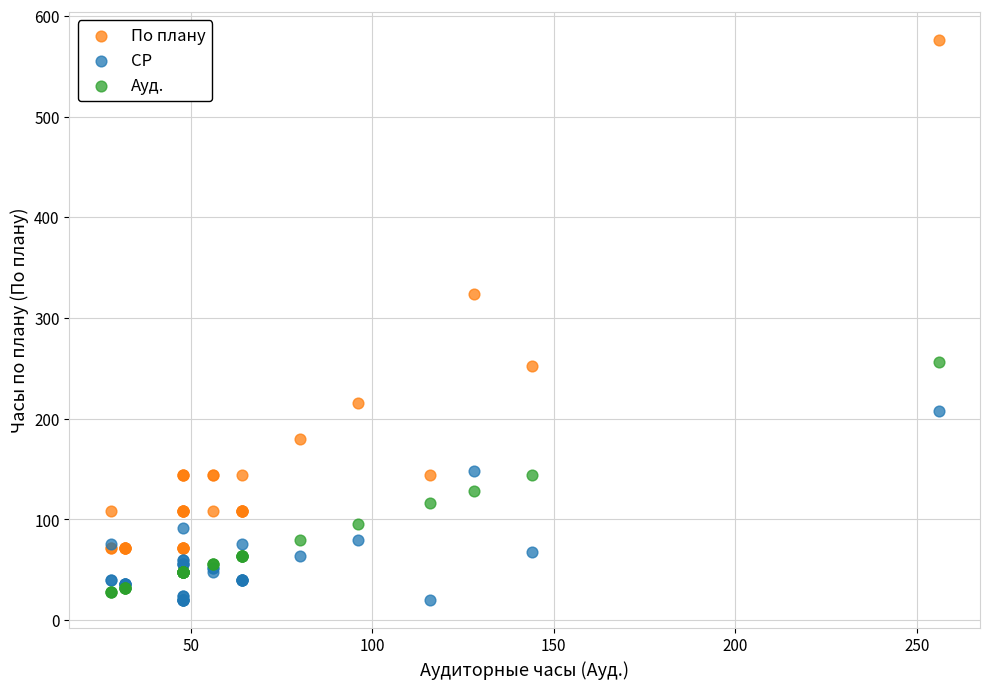

Which series reaches the maximum Y coordinate?

По плану